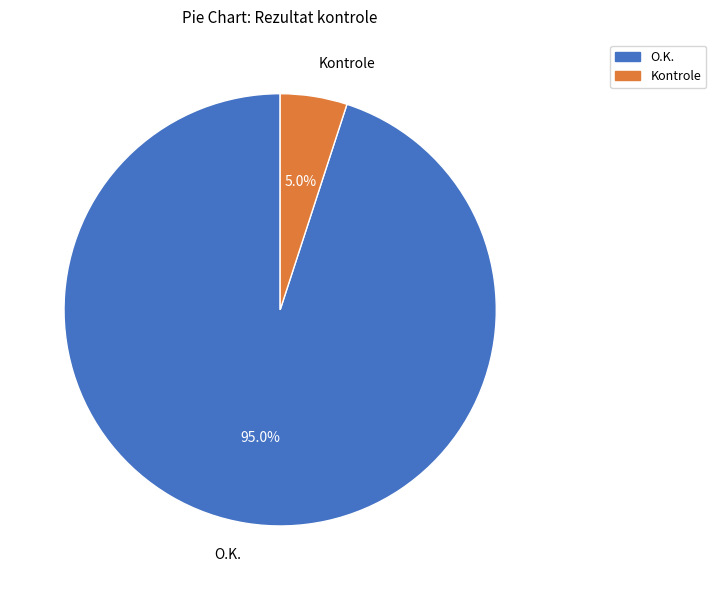

What percentage is the Kontrole slice, to the nearest percent?

5%